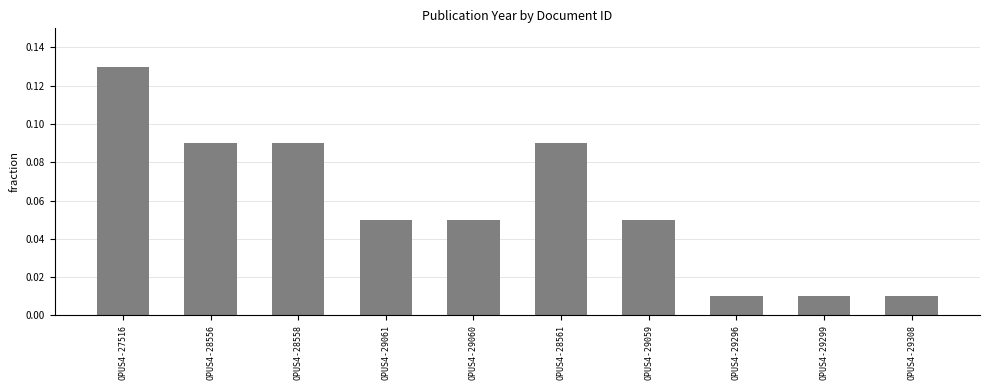

What position from the right is OPUS4-29059?

4